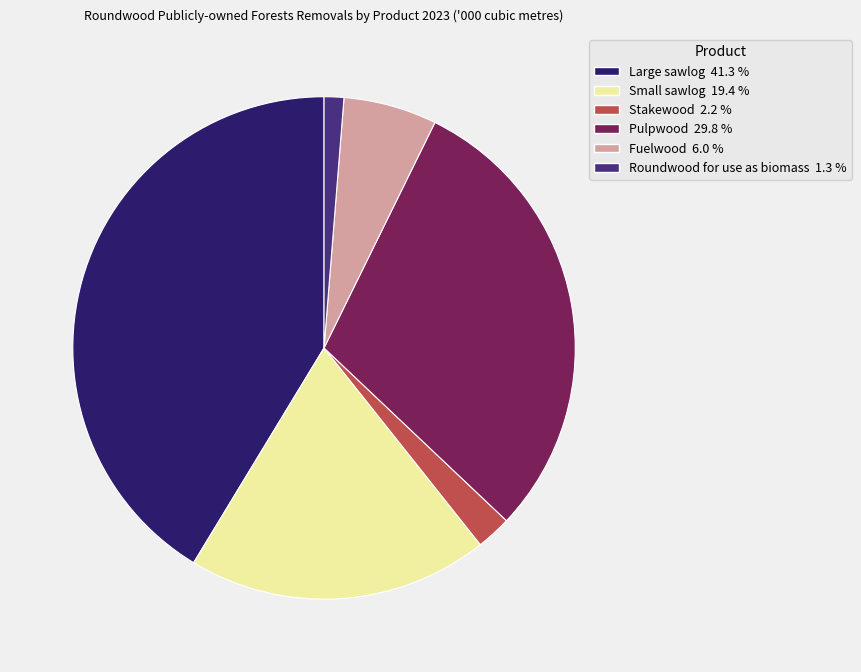

Rank the categories by value from lowest to highest.

Roundwood for use as biomass, Stakewood, Fuelwood, Small sawlog, Pulpwood, Large sawlog